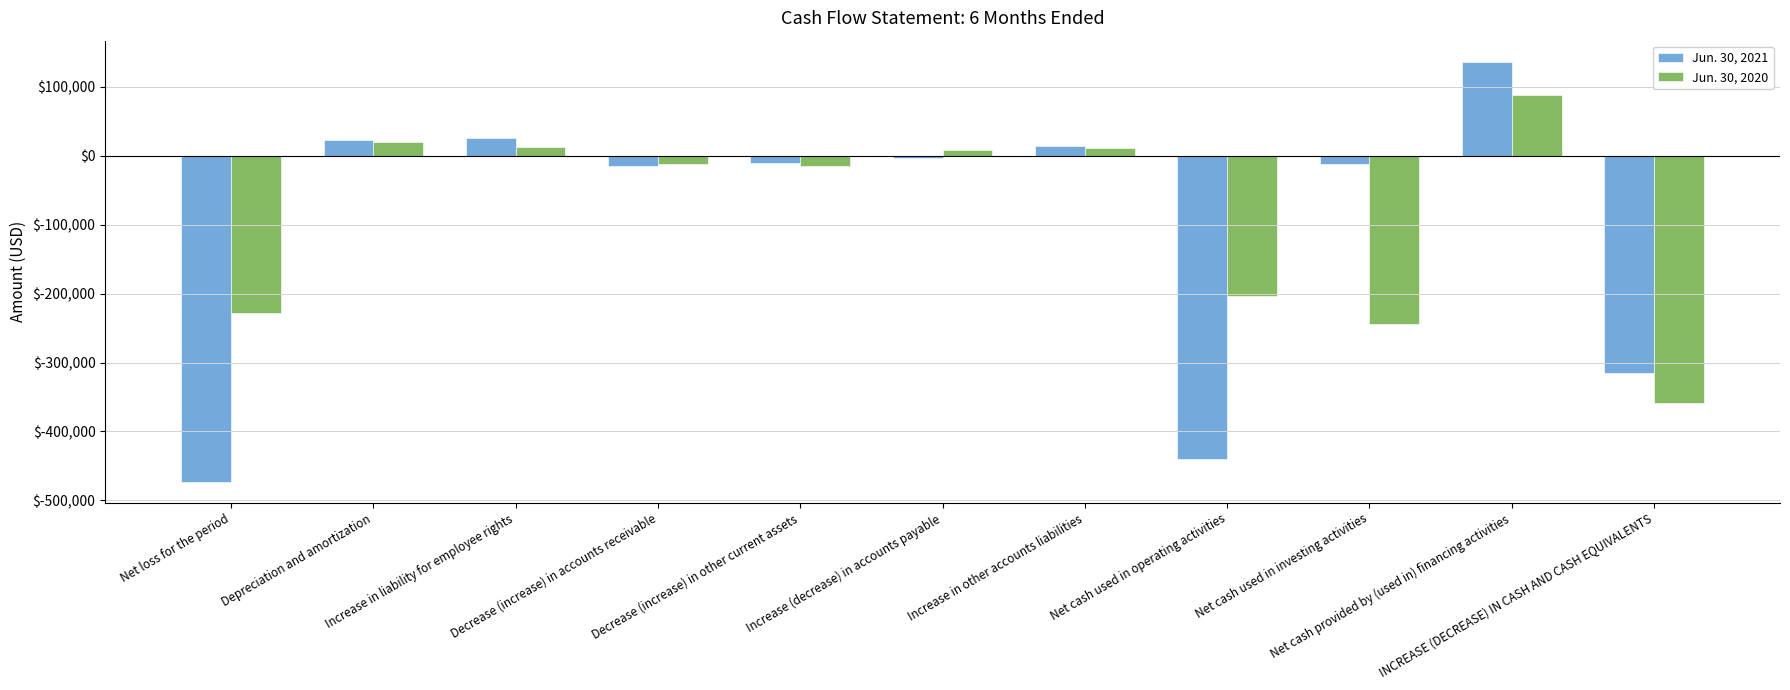

What is the approximate value of Jun. 30, 2020 at Decrease (increase) in other current assets, to the nearest 100?

-14500